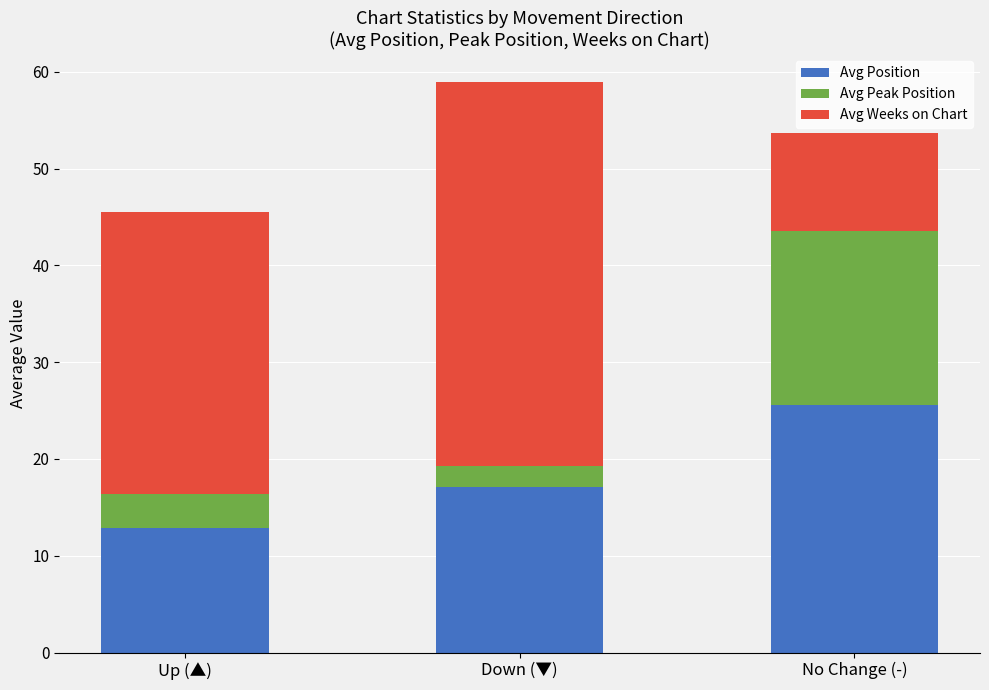

What is the difference between the Avg Position values at No Change (-) and Down (▼)?

8.5